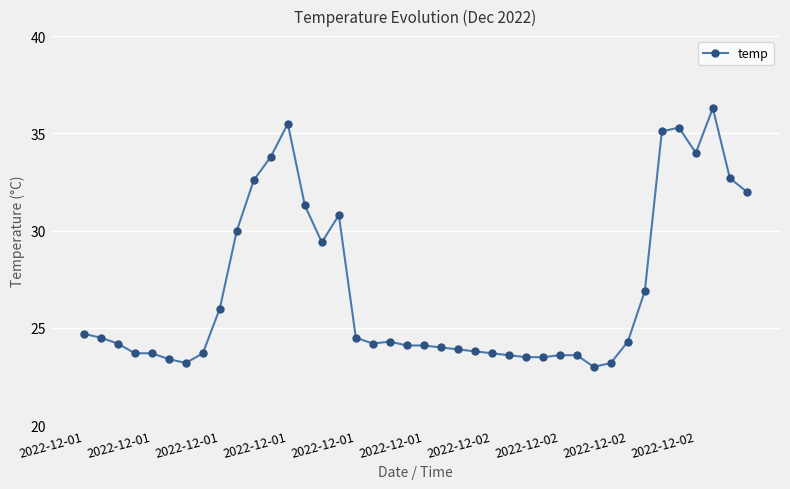

Reading left to right, list all the values displayed in this chart.

24.7	24.5	24.2	23.7	23.7	23.4	23.2	23.7	26.0	30.0	32.6	33.8	35.5	31.3	29.4	30.8	24.5	24.2	24.3	24.1	24.1	24.0	23.9	23.8	23.7	23.6	23.5	23.5	23.6	23.6	23.0	23.2	24.3	26.9	35.1	35.3	34.0	36.3	32.7	32.0